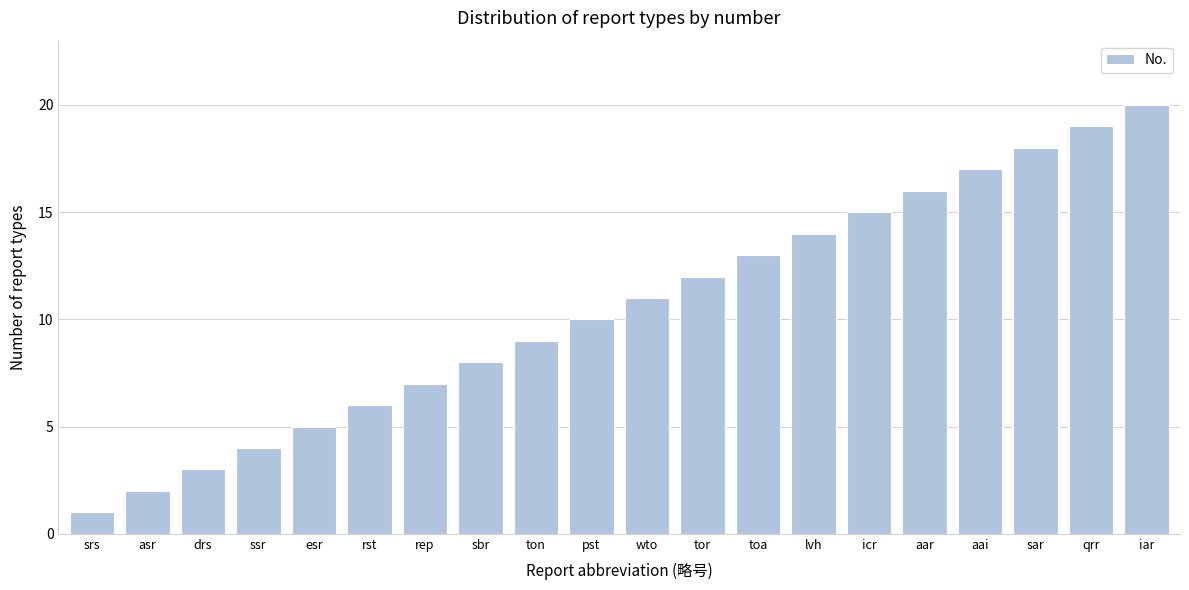

What position from the left is rep?

7